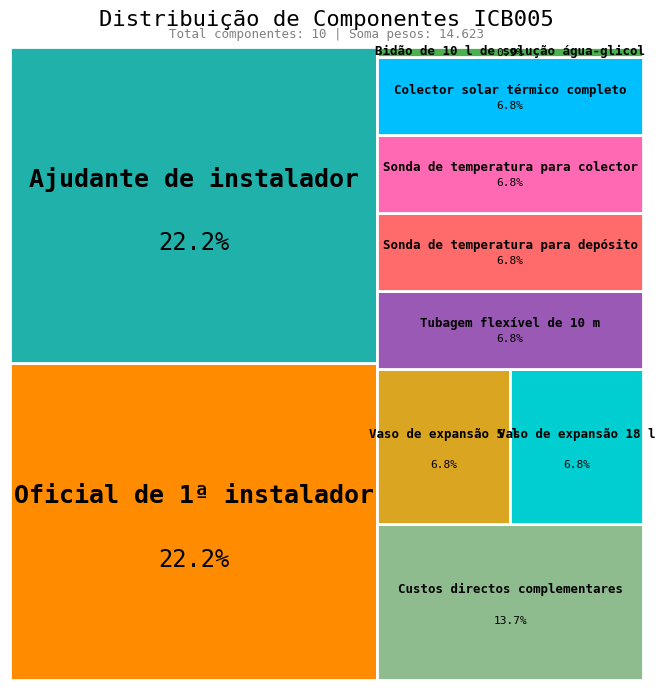

Does Bidão de 10 l de solução água-glicol represent more than half of the total?

No